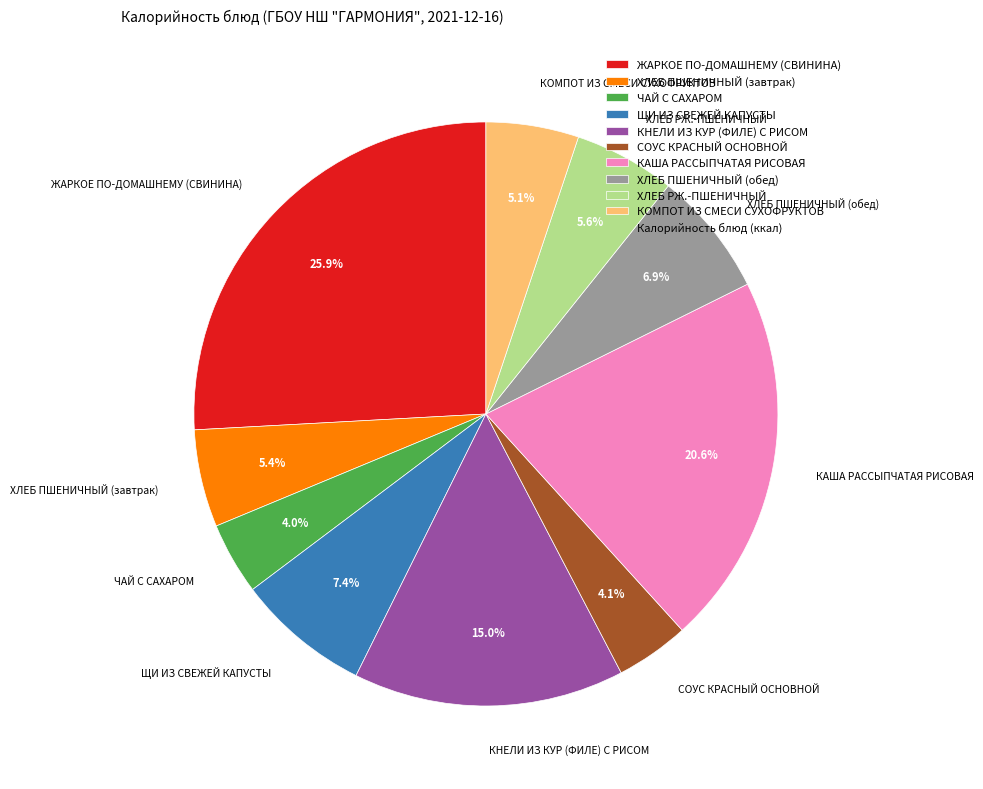

How many slices are in this pie chart?

10